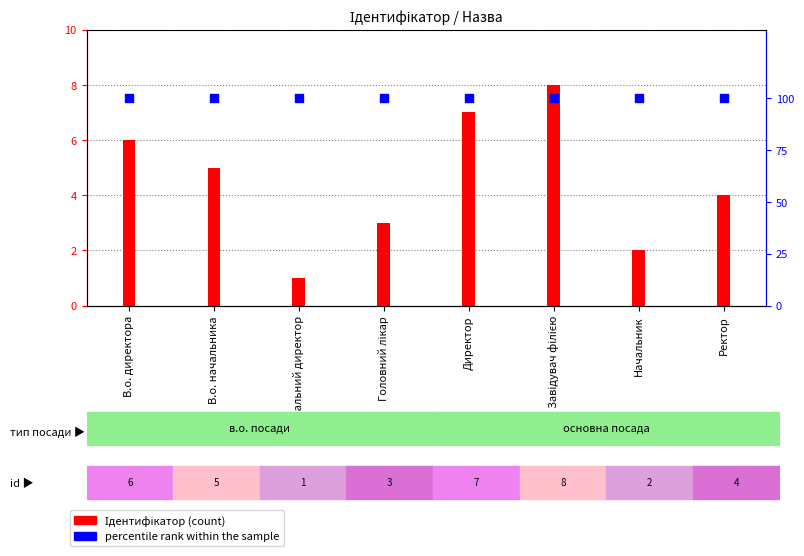

Which series reaches the maximum Y coordinate?

percentile rank within the sample